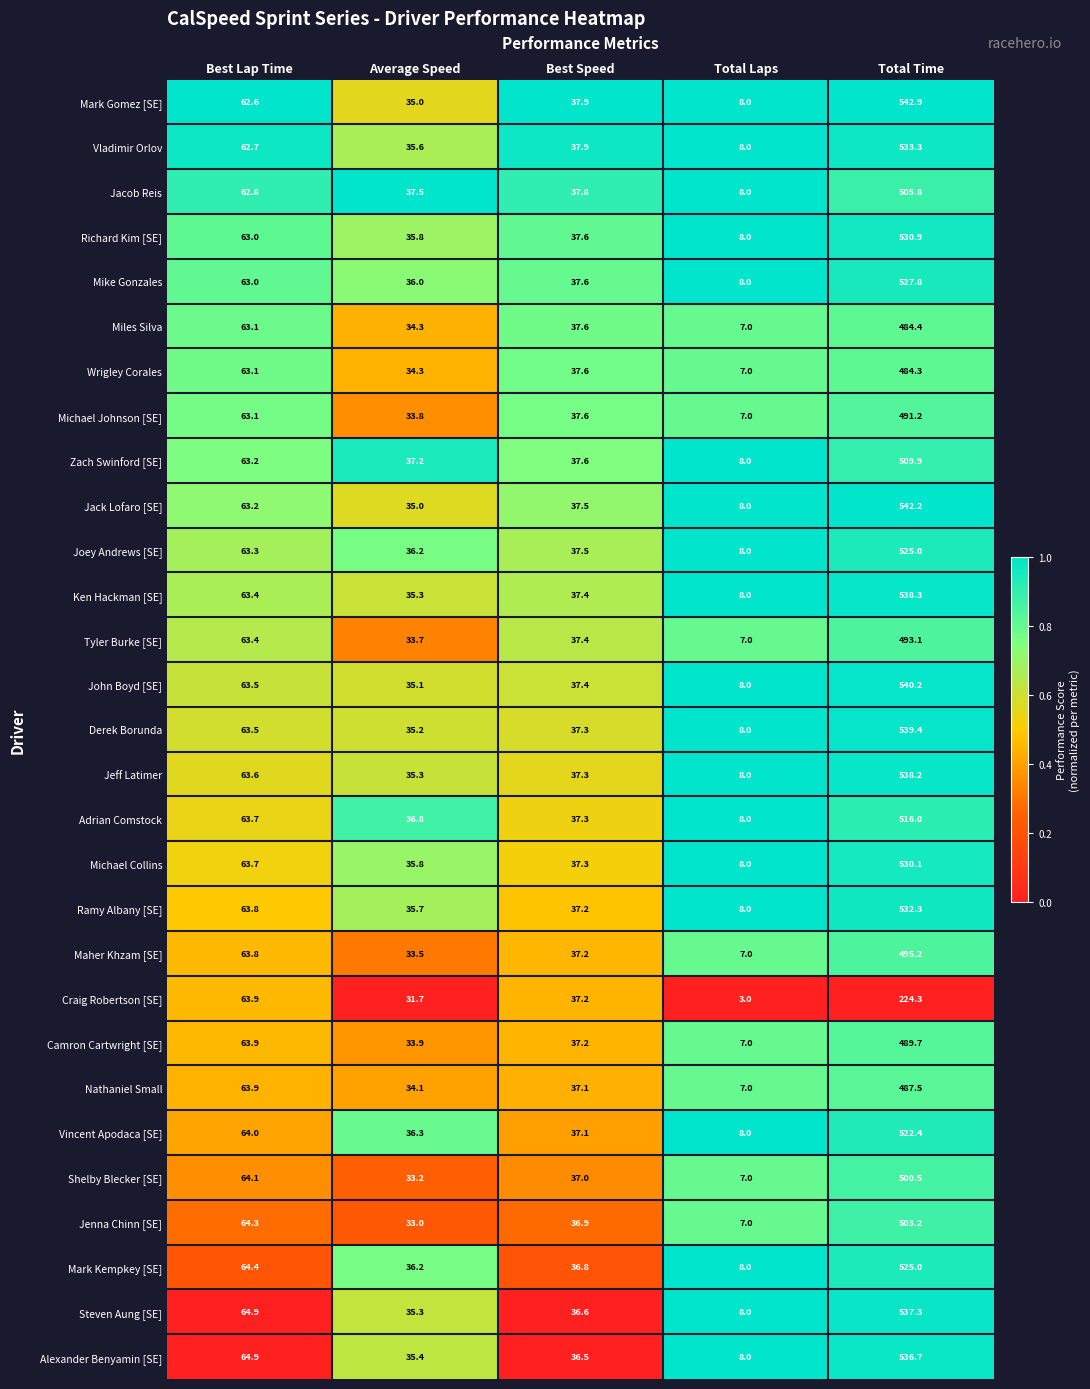

The Derek Borunda series shows 63.5 at Best Lap Time. True or false?

True